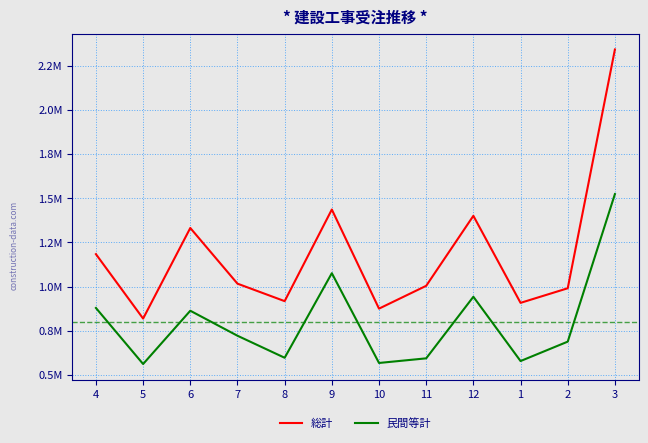

Is this an area chart (filled region under the line)?

No